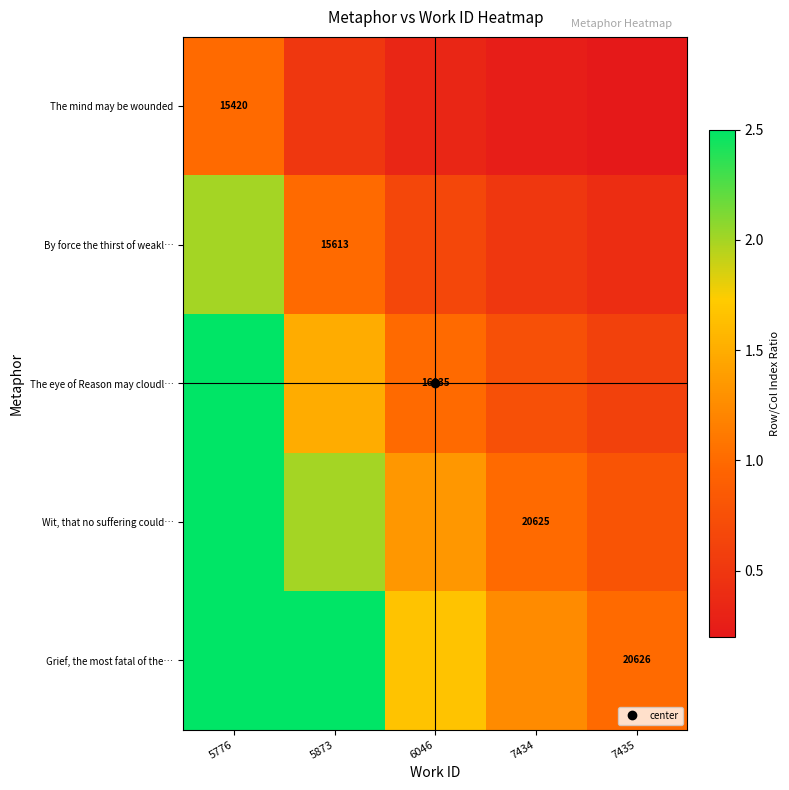

List the series in order of their overall mean, highest first.

Grief, the most fatal of the…, Wit, that no suffering could…, The eye of Reason may cloudl…, By force the thirst of weakl…, The mind may be wounded